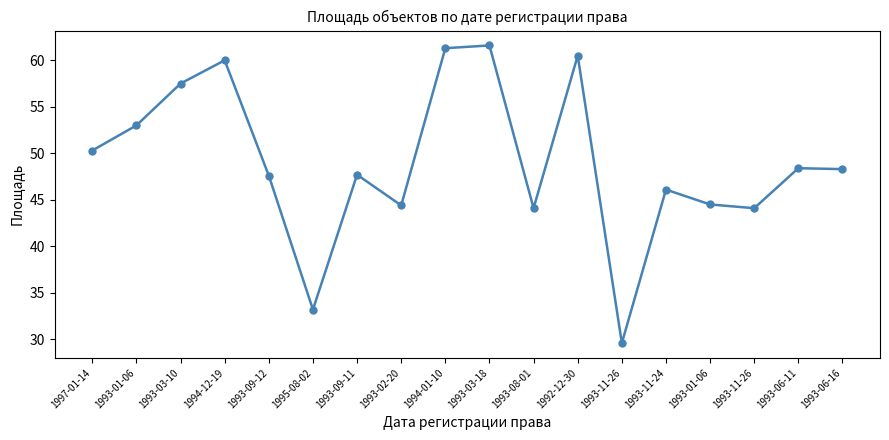

What is the sum of all values?

882.2